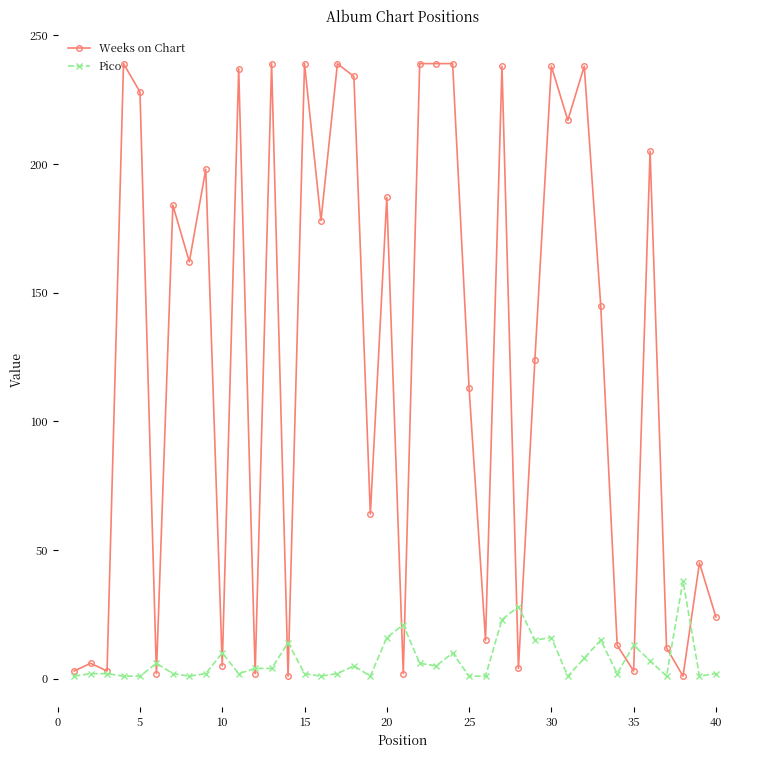

What is the maximum value for Pico?

38